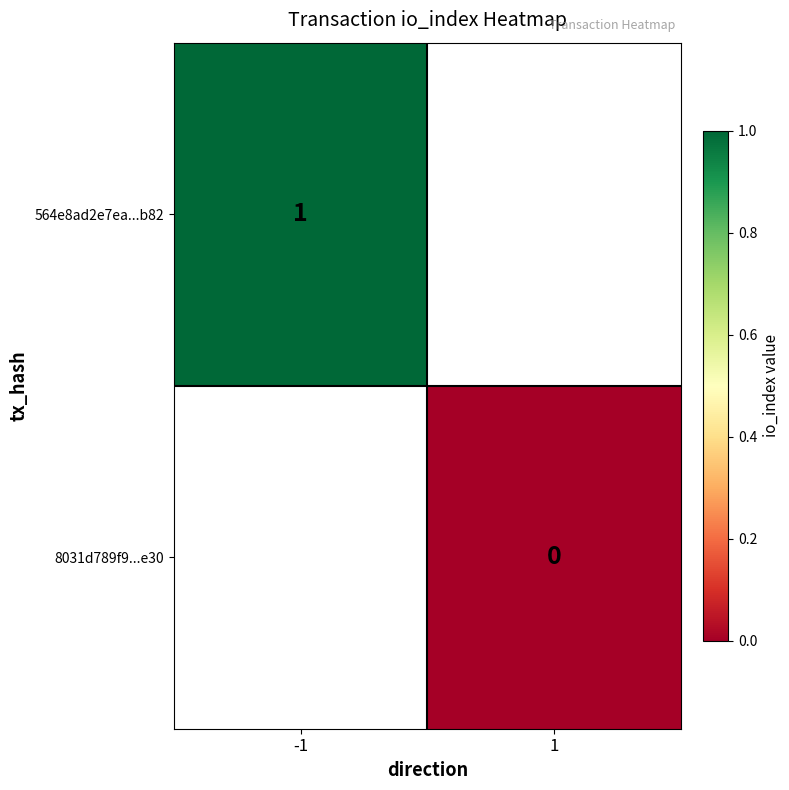

Count the number of categories in the chart.

2